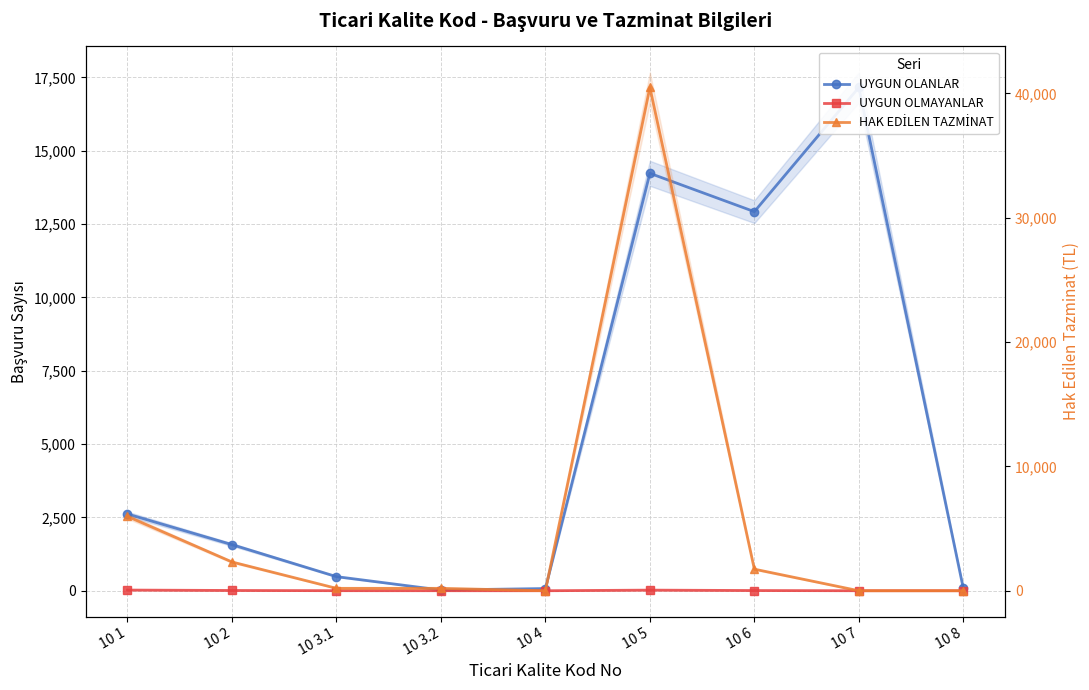

Which has a higher value, 10 1 or 10 4?

10 1